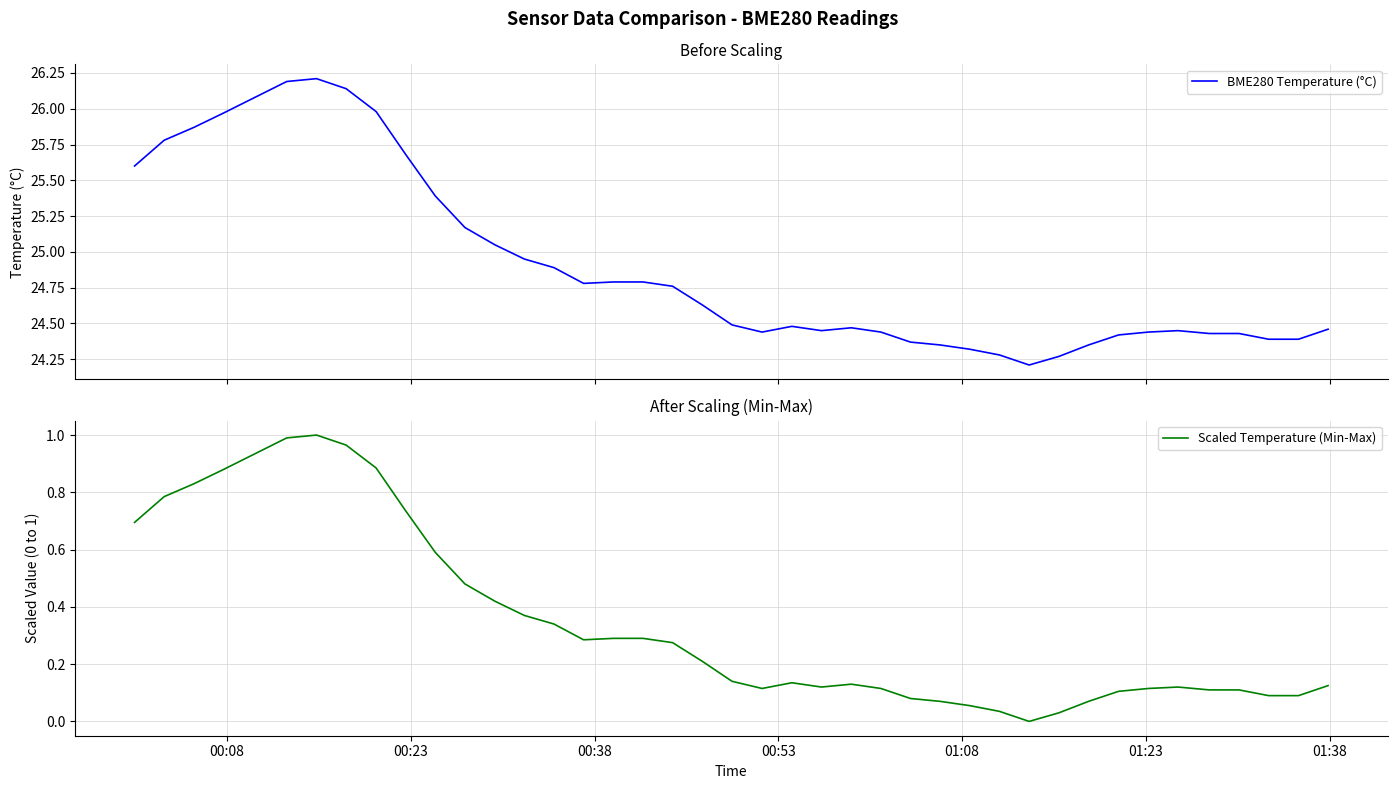

Rank the series by their average value, from lowest to highest.

Scaled Temperature (Min-Max), BME280 Temperature (°C)